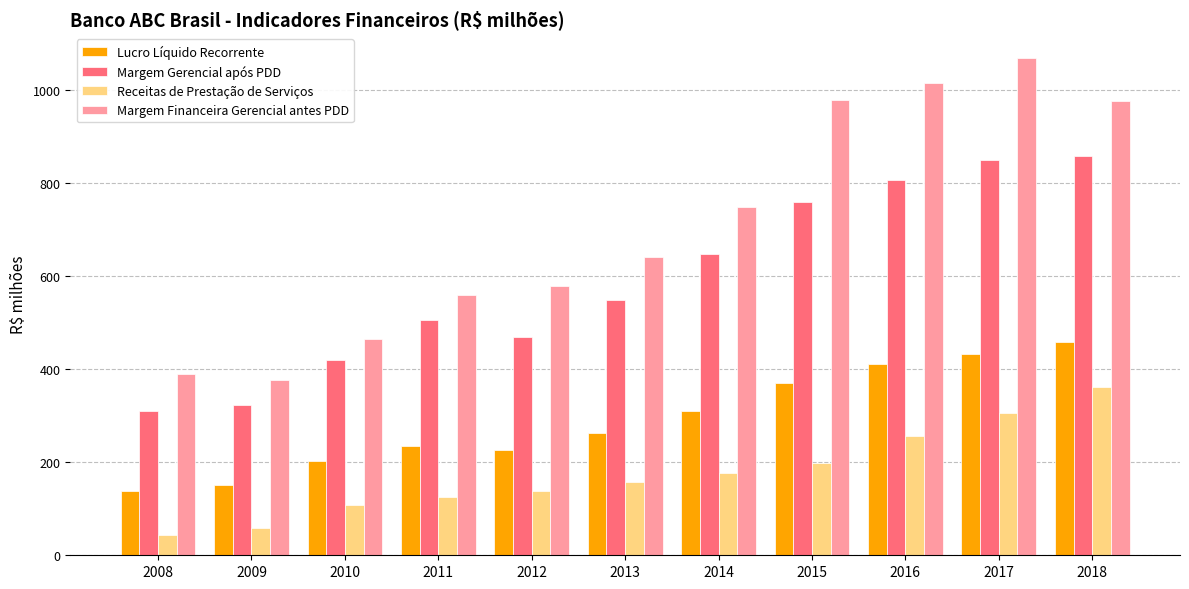

Rank the series by their average value, from highest to lowest.

Margem Financeira Gerencial antes PDD, Margem Gerencial após PDD, Lucro Líquido Recorrente, Receitas de Prestação de Serviços